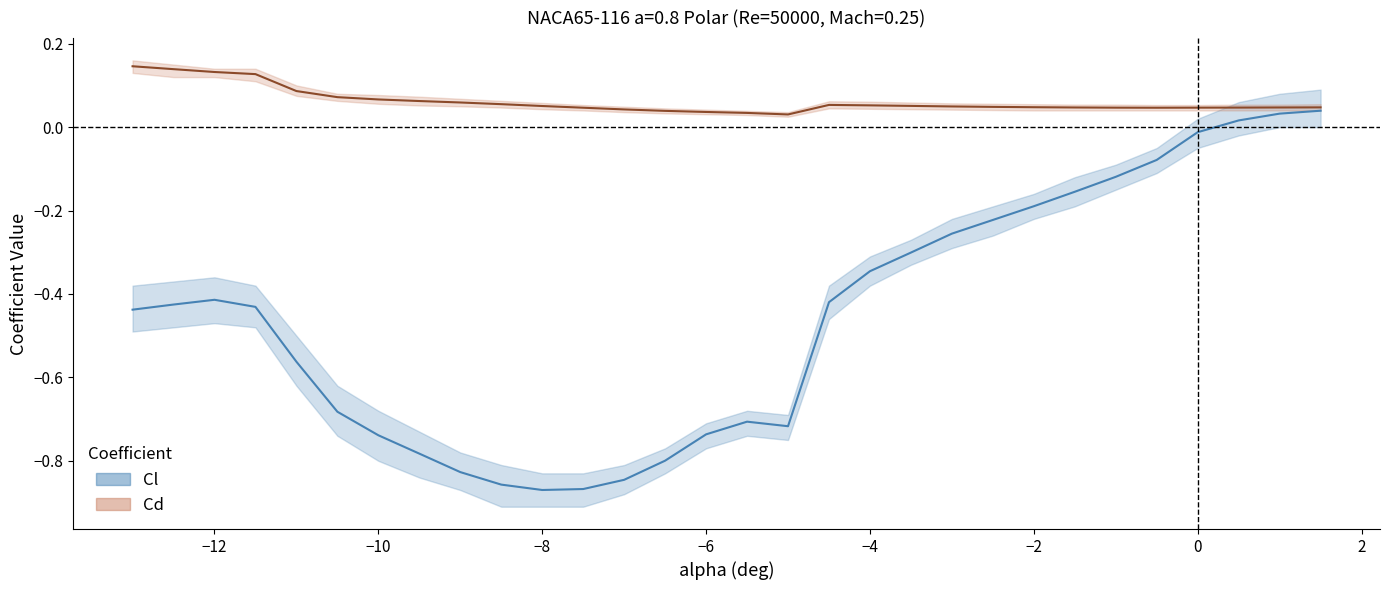

True or false: Cd and Cl cross at least once.

False